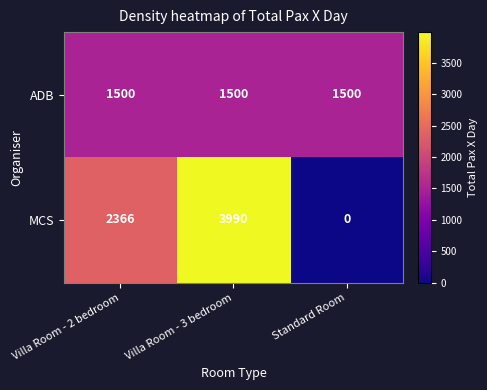

At how many categories does at least one series exceed 2058?

2